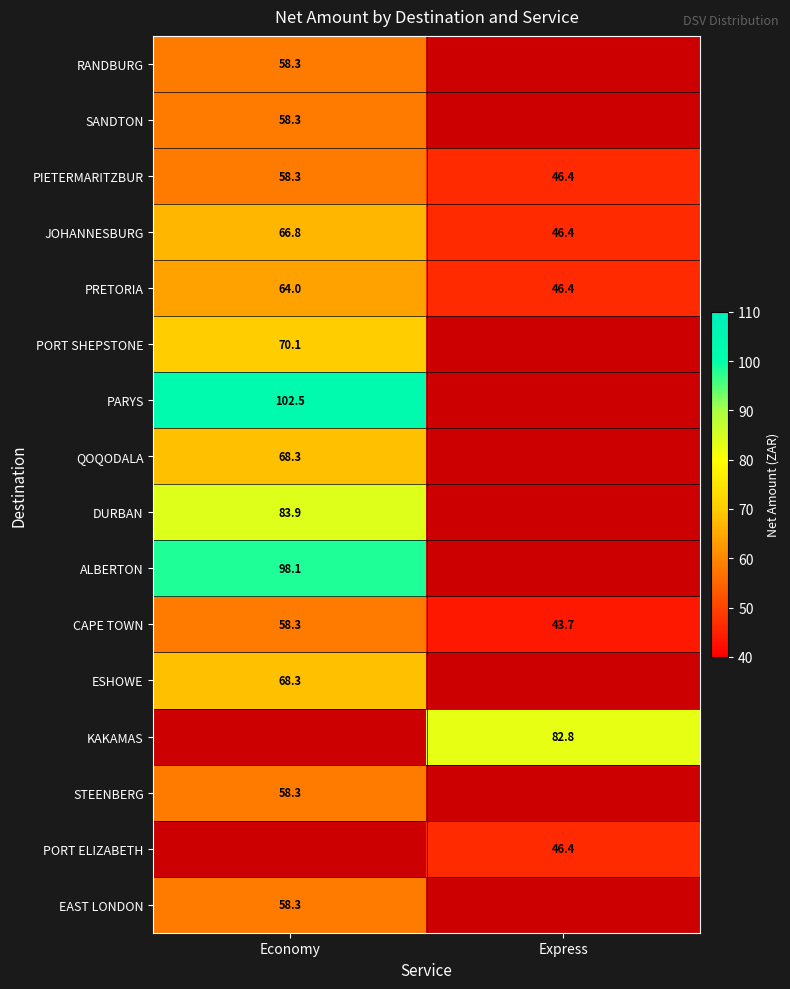

How many distinct data groups are displayed?

16